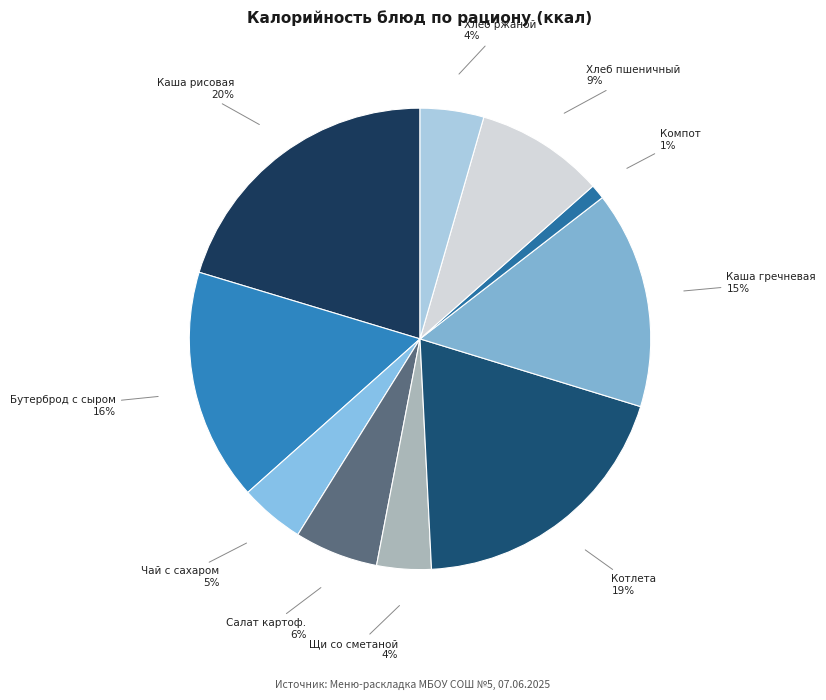

To the nearest percent, what portion does Щи со сметаной represent?

4%